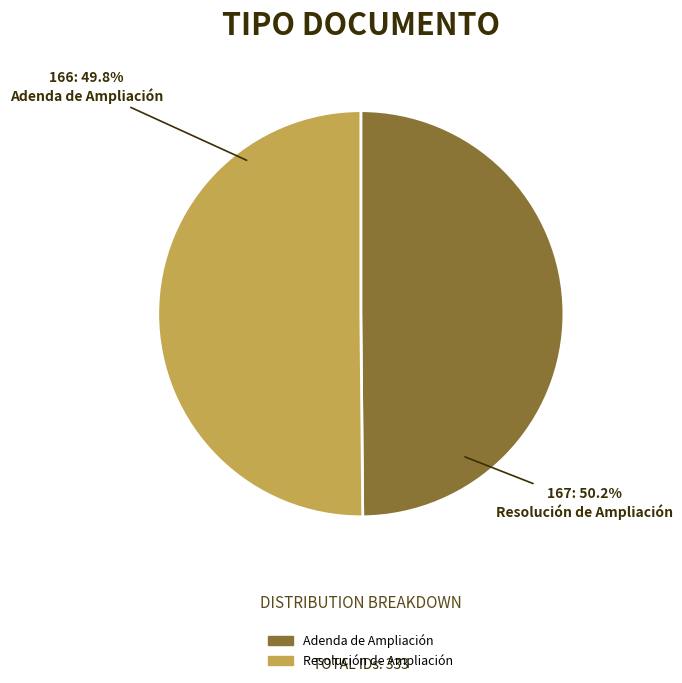

Is the sum of Adenda de Ampliación and Resolución de Ampliación greater than half?

Yes